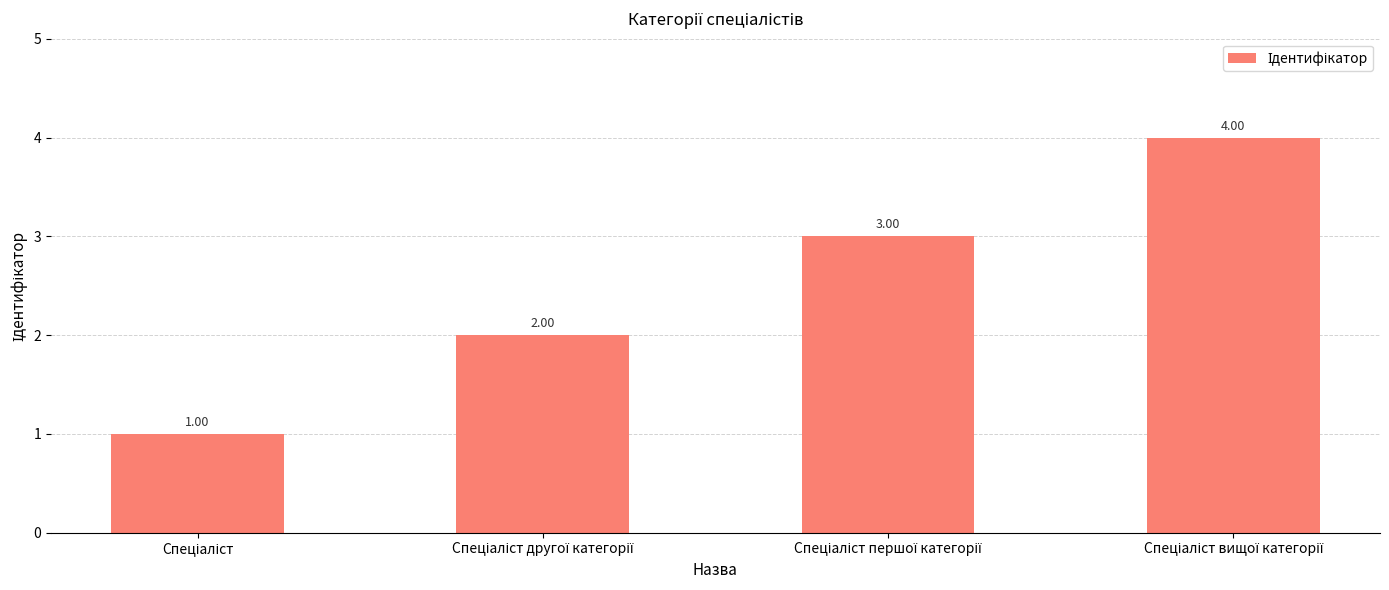

What is the difference between the maximum and minimum values?

3